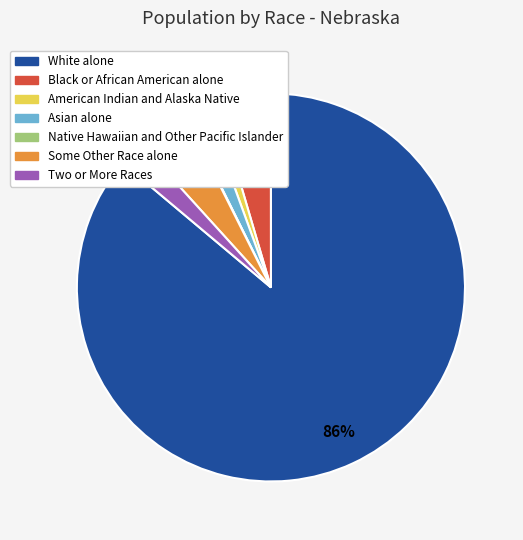

Which category has the biggest portion of the pie?

White alone